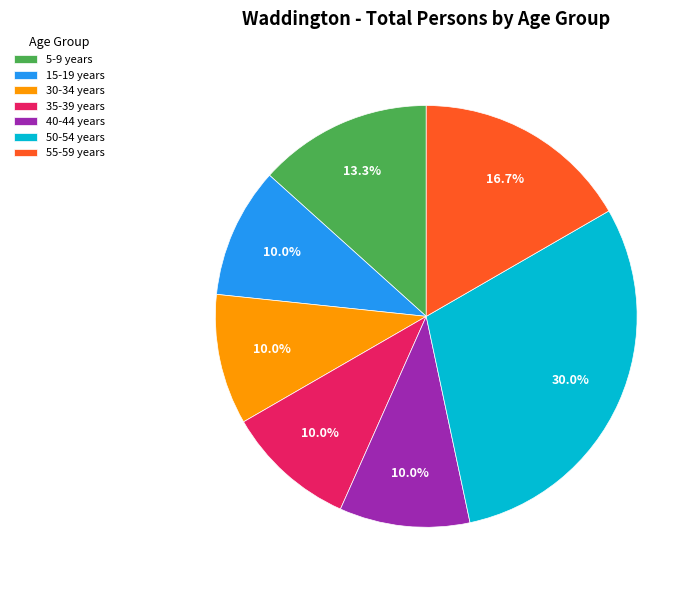

Is there any slice that represents more than half of the pie?

No